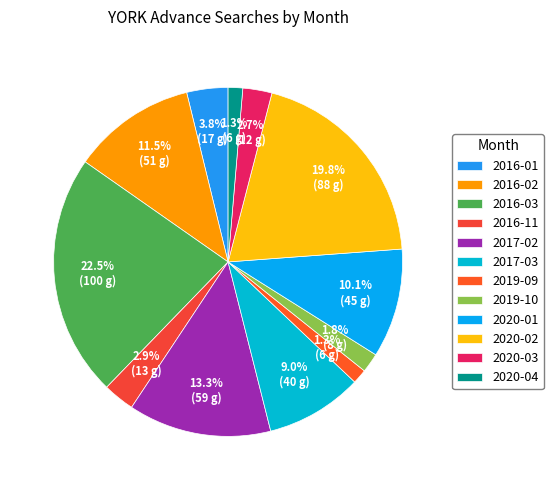

Which slice is the smallest?

2019-09